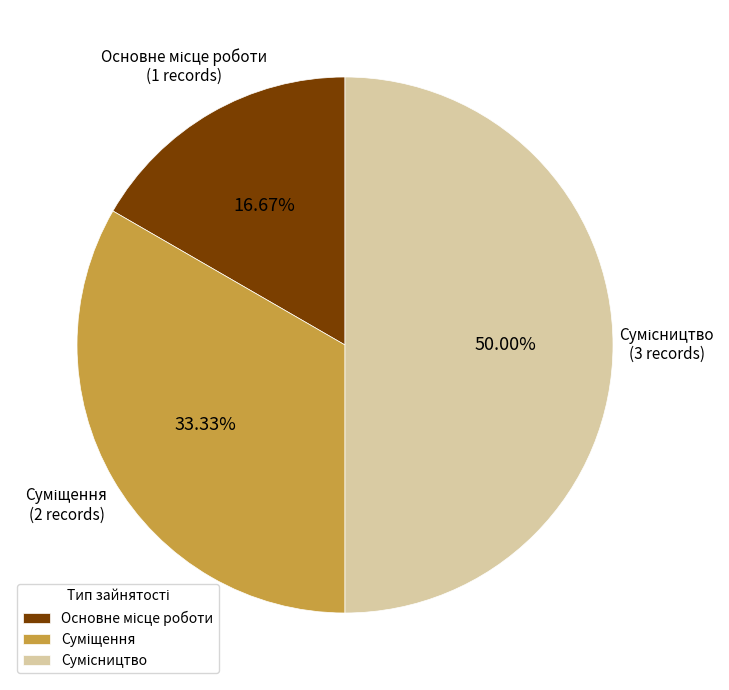

To the nearest percent, what percentage of the pie is Сумісництво?

50%